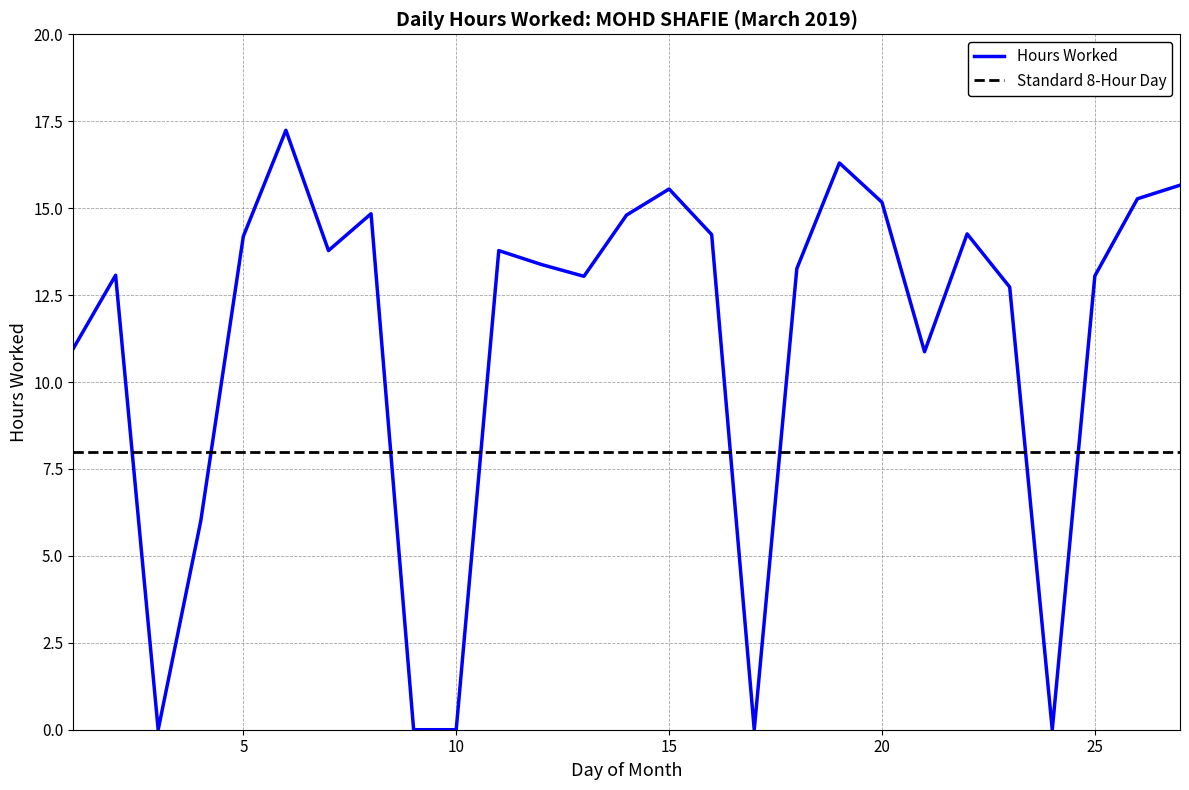

What is the difference between the maximum and minimum values in the Hours Worked series?

17.2